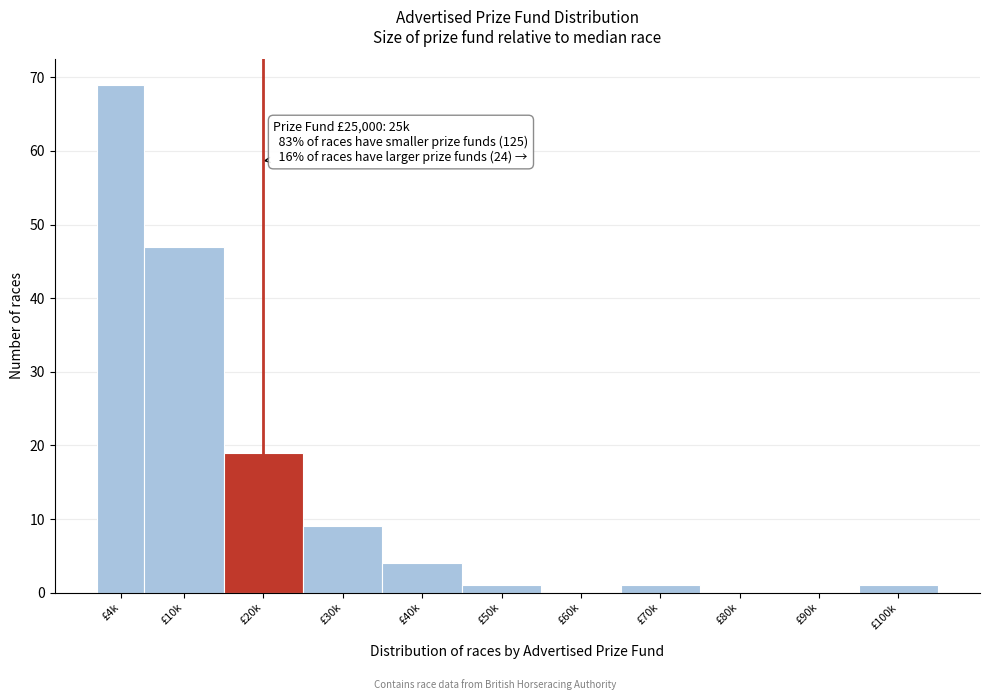

Reading left to right, list all the values displayed in this chart.

£4k=69	£10k=47	£20k=19	£30k=9	£40k=4	£50k=1	£60k=0	£70k=1	£80k=0	£90k=0	£100k=1